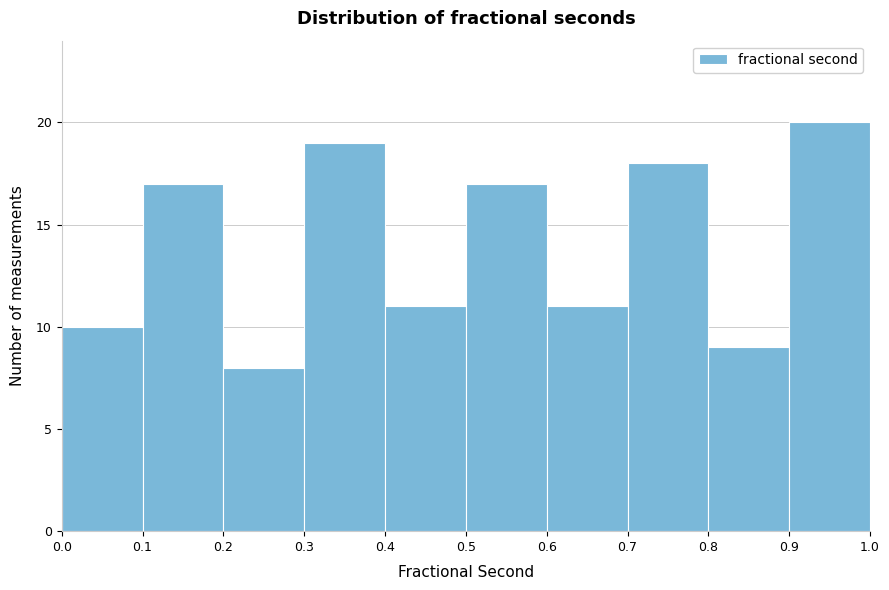

Which range on the x-axis has the tallest bar?

0.9 to 1.0